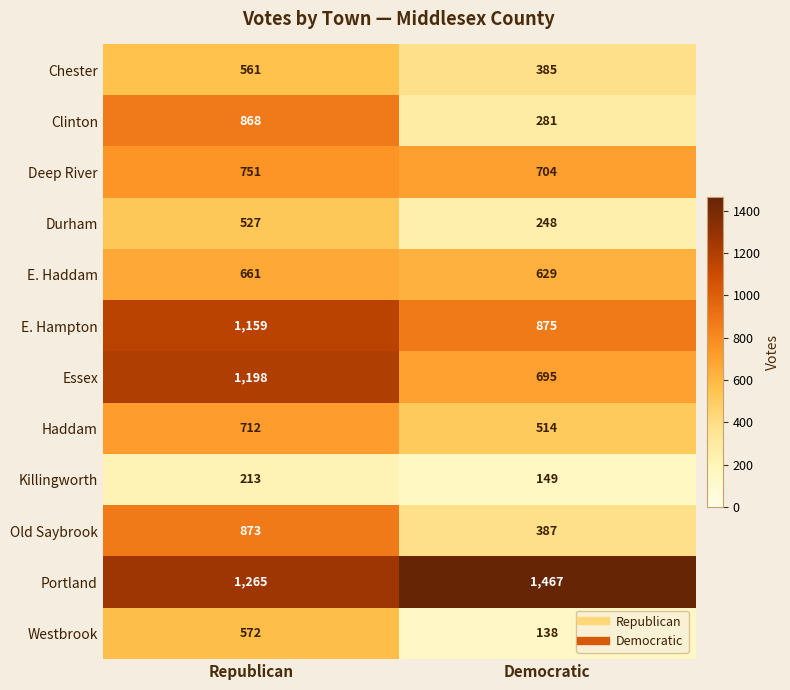

Which category has the lowest value in the Old Saybrook series?

Democratic